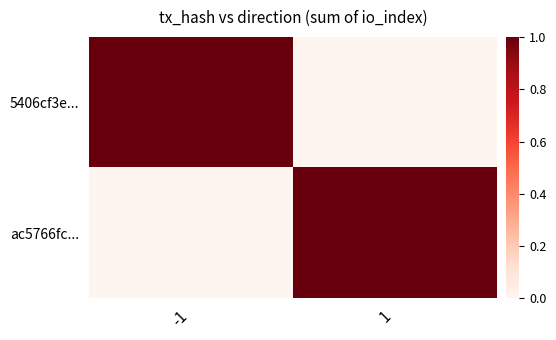

List the series in order of their peak value, lowest first.

5406cf3e..., ac5766fc...